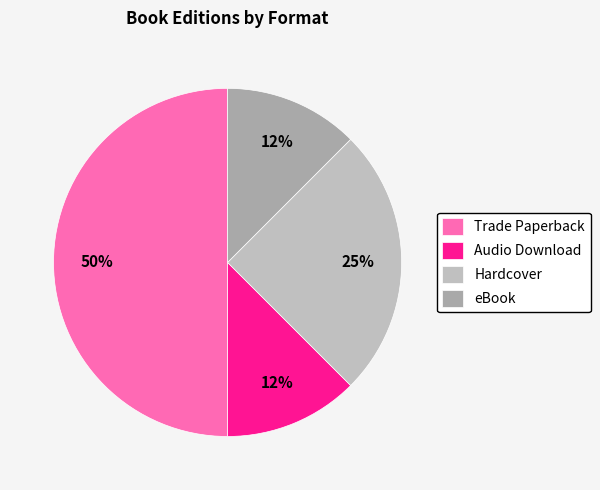

To the nearest percent, what portion does Audio Download represent?

12%